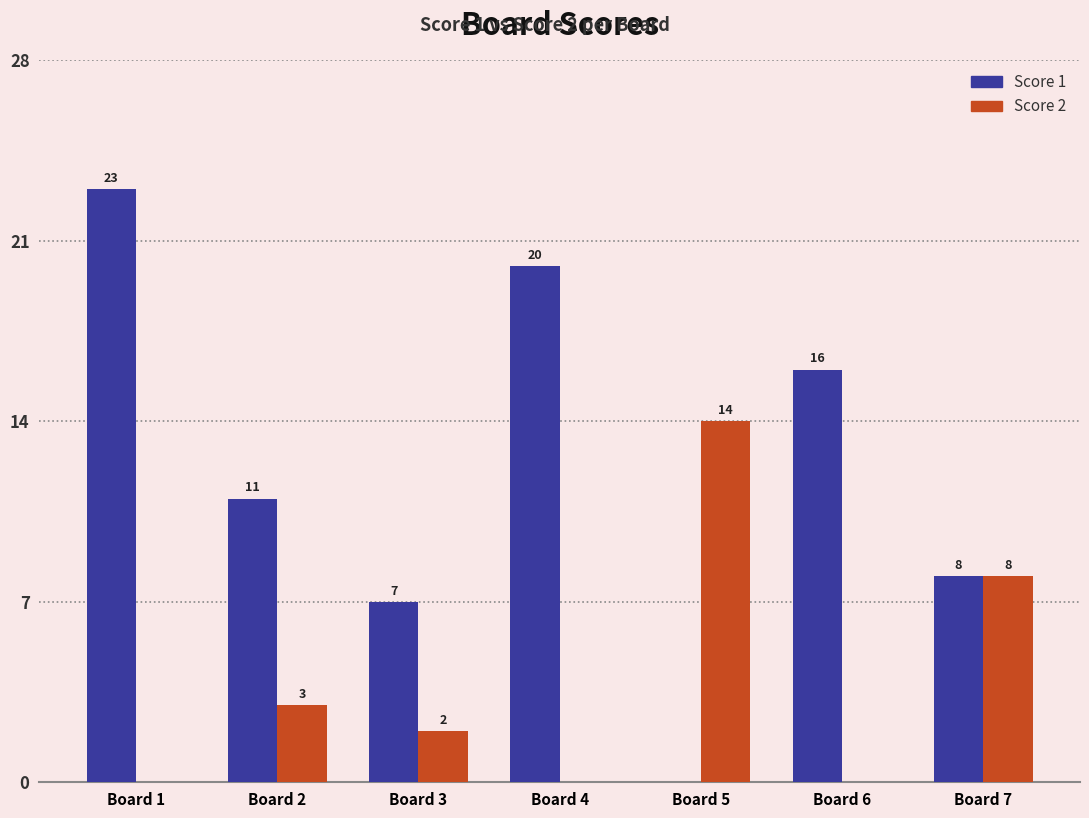

True or false: Score 2 has a value of -4 at Board 6.

False